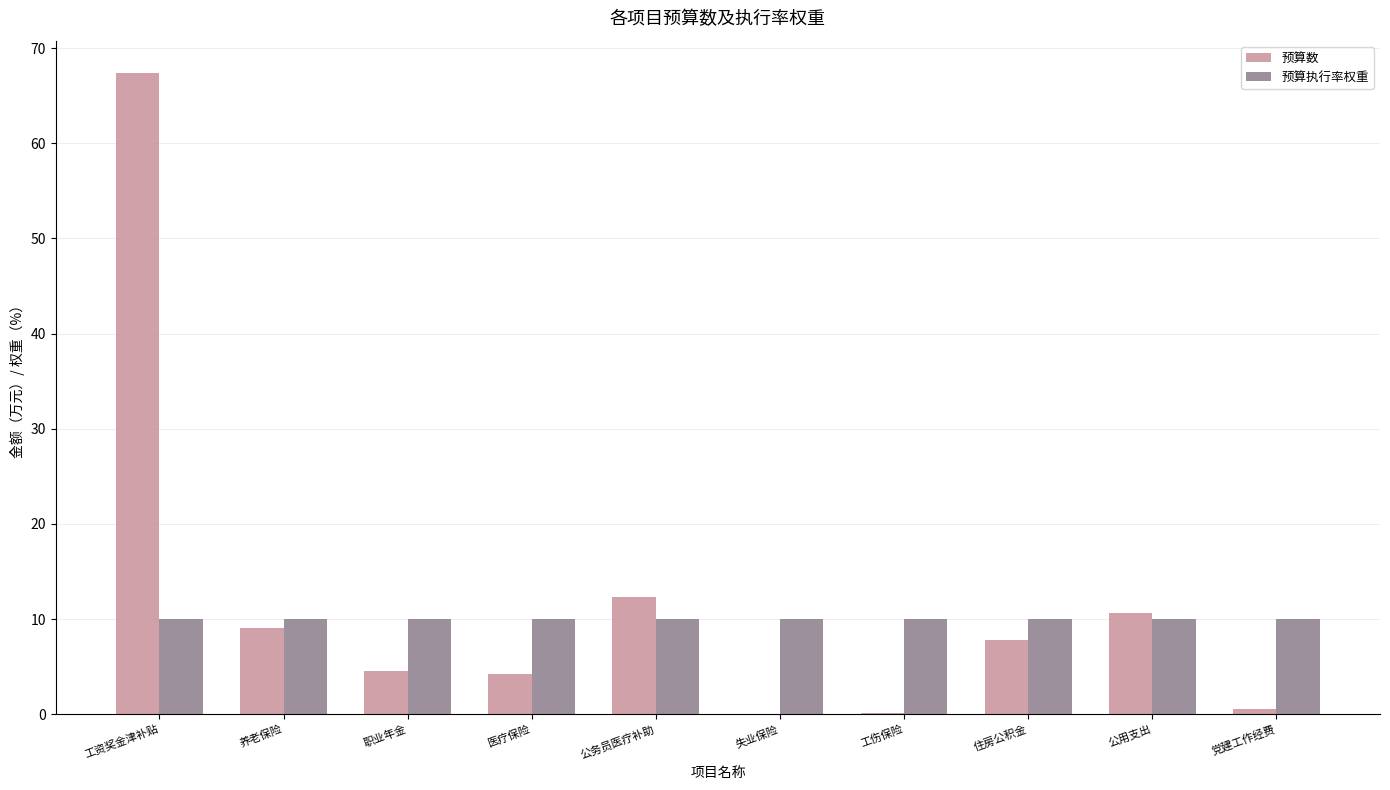

Which series changed the most between 职业年金 and 公务员医疗补助?

预算数